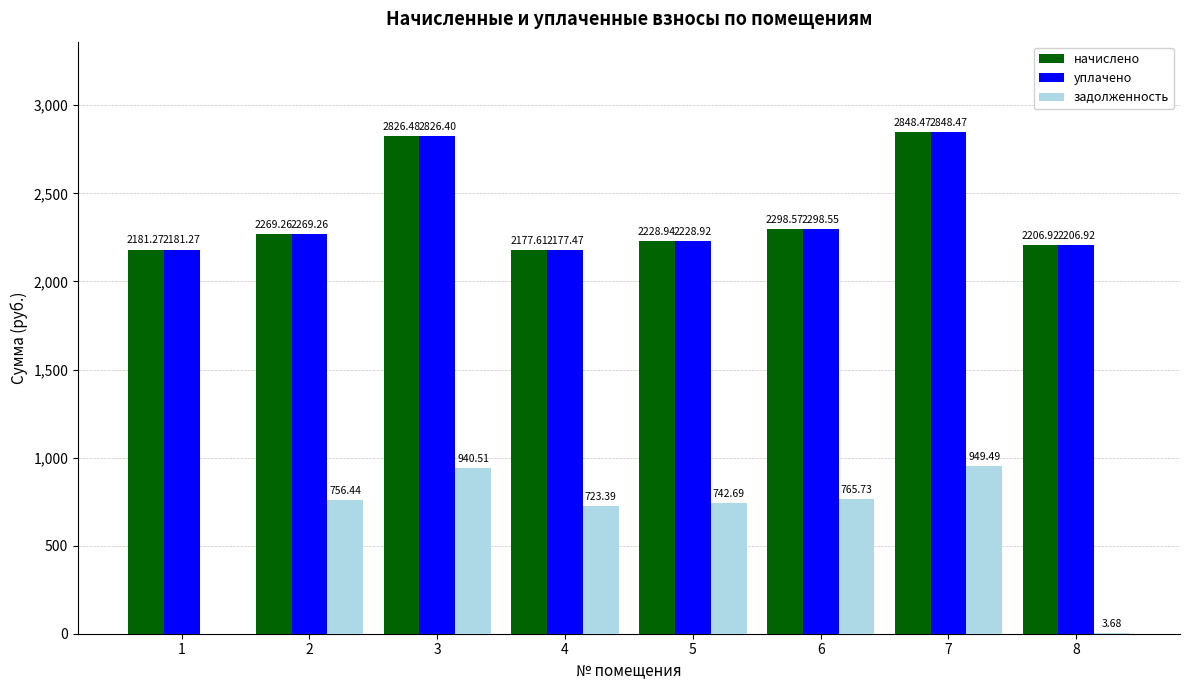

What is the sum of the уплачено values at 1 and 3?

5007.7